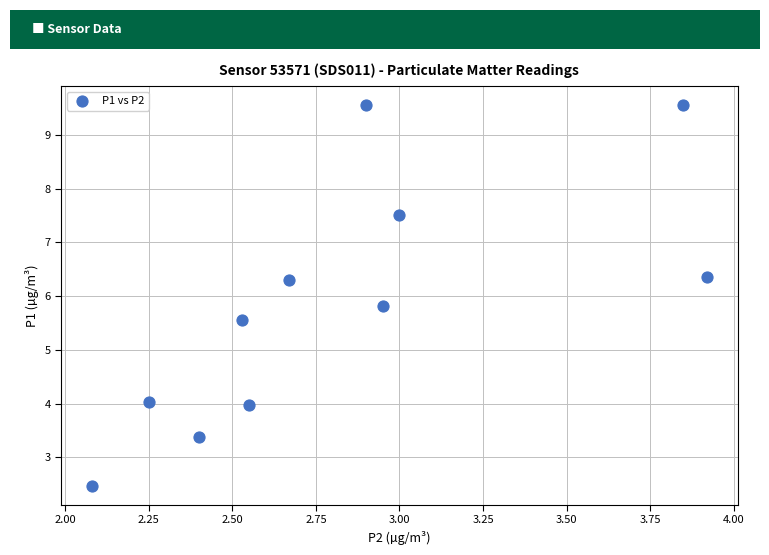

What Y value in the scatter plot is closest to 6?

5.8